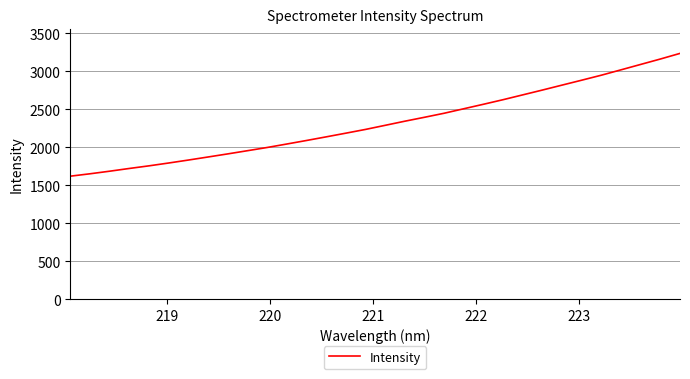

What is the minimum value shown in the chart?

1622.2